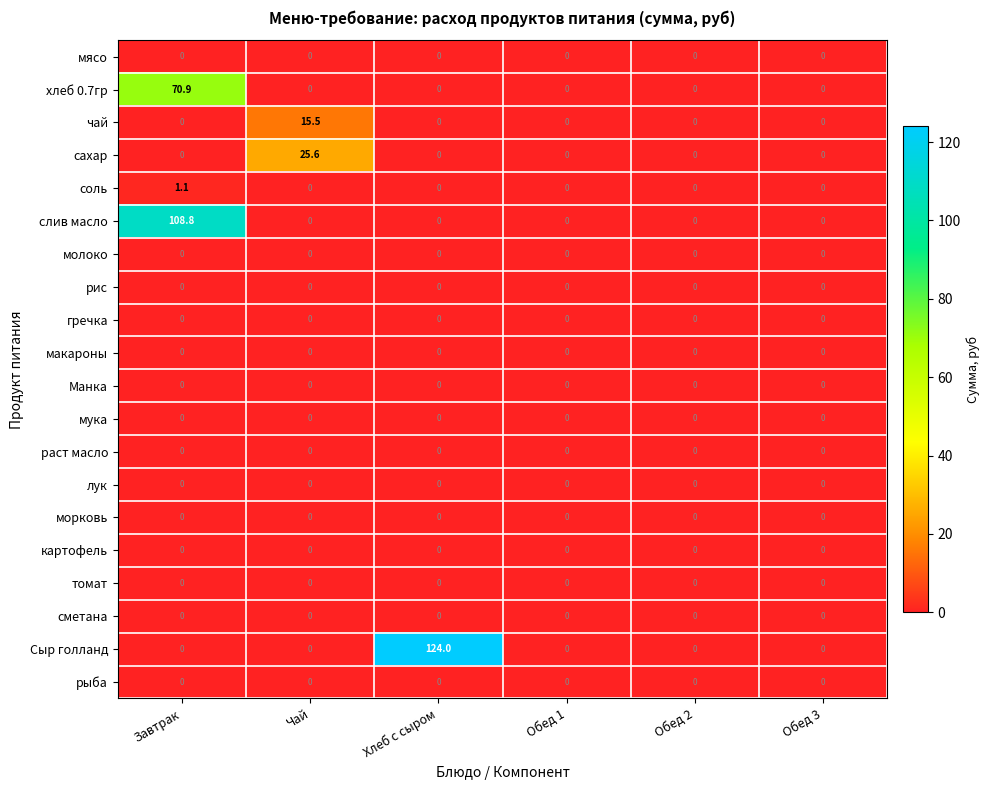

Is it true that чай equals 24.6 at Чай?

False